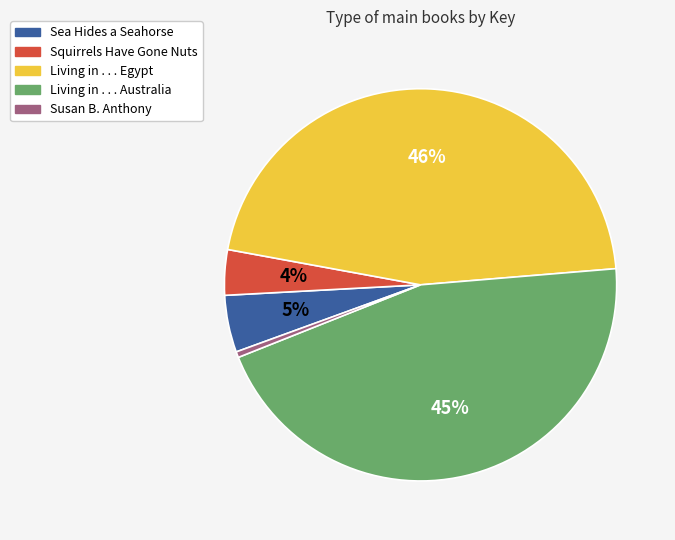

Approximately how many times larger is the value at Sea Hides a Seahorse compared to Living in . . . Australia?

0.1